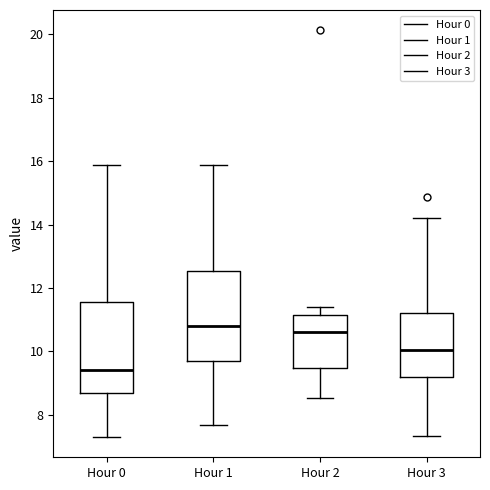

Reading left to right, read every box against the y-axis: the position of its median line, the range the box covers, and the ends of its whiskers. The values are not printed on the chart, so give them approximately, as read against the axis.

Hour 0: median 9.4, box 8.6 to 11.6, whiskers 7.4 to 15.8
Hour 1: median 10.8, box 9.8 to 12.6, whiskers 7.6 to 15.8
Hour 2: median 10.6, box 9.4 to 11.2, whiskers 8.6 to 11.4
Hour 3: median 10.0, box 9.2 to 11.2, whiskers 7.4 to 14.2